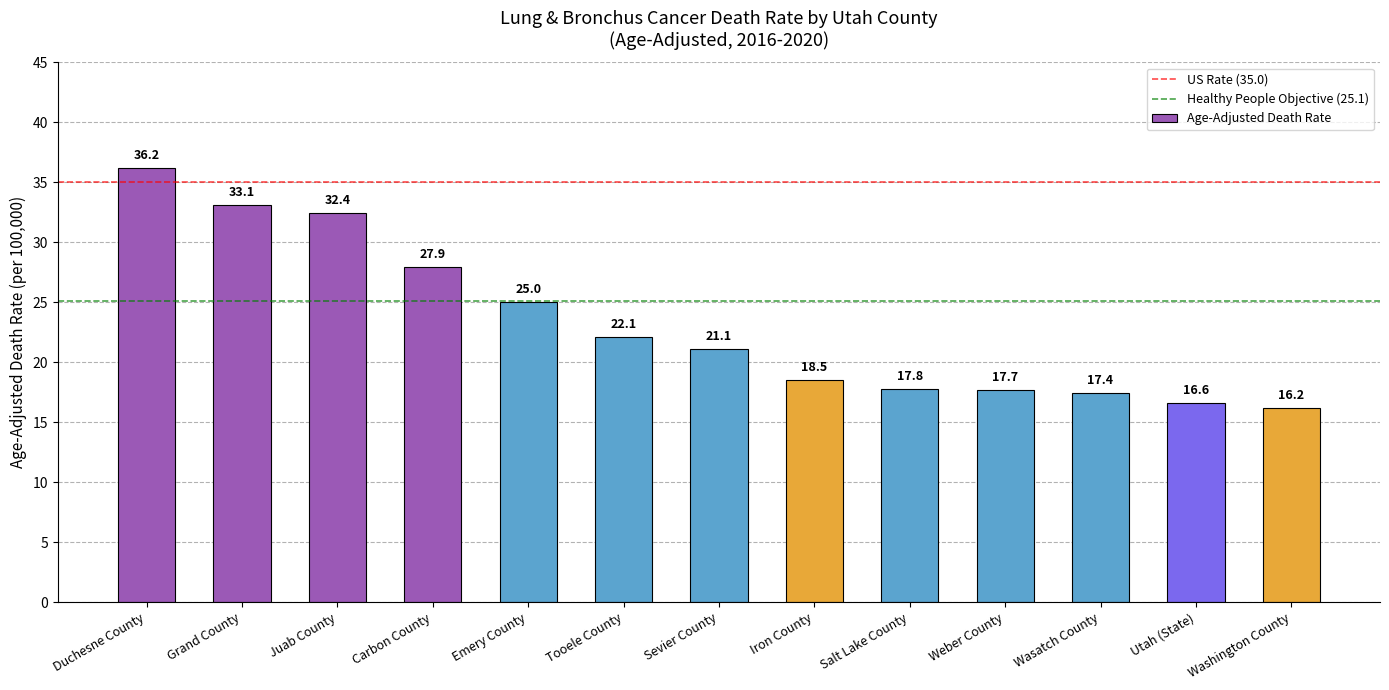

Reading left to right, what are all the values shown in this chart?

36.2	33.1	32.4	27.9	25.0	22.1	21.1	18.5	17.8	17.7	17.4	16.6	16.2